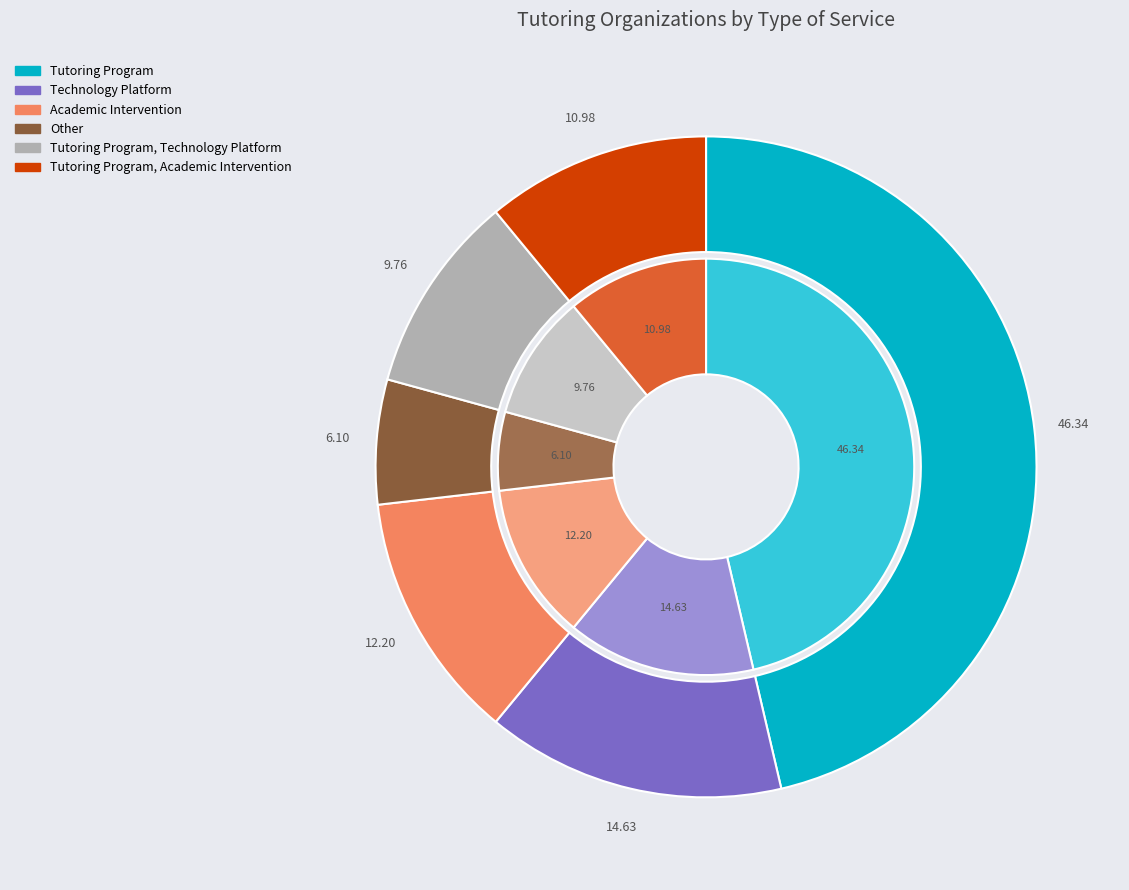

To the nearest percent, what is the average slice percentage?

17%